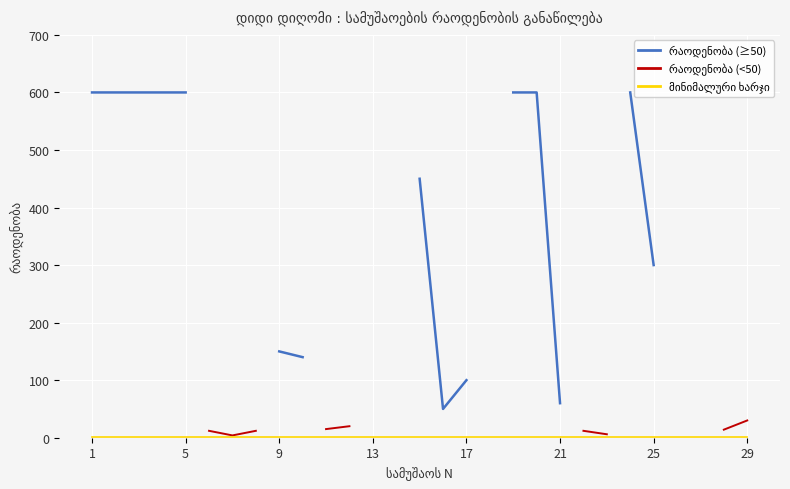

Which category has the highest value in the რაოდენობა (≥50) series?

1